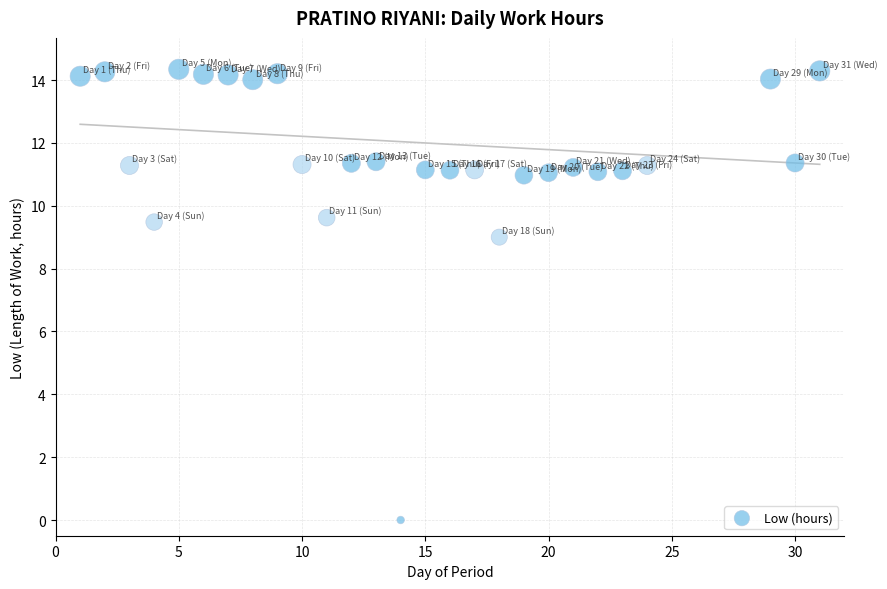

What is the range of Y values (max minus min)?

14.3